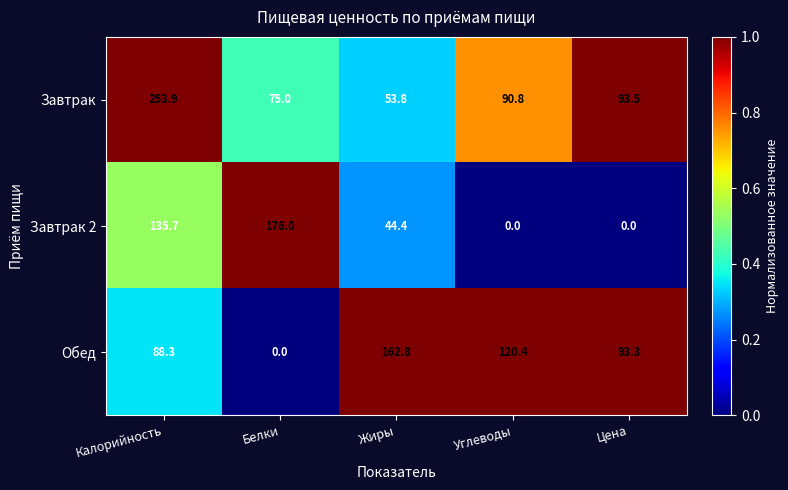

At how many categories does at least one series exceed 5?

5